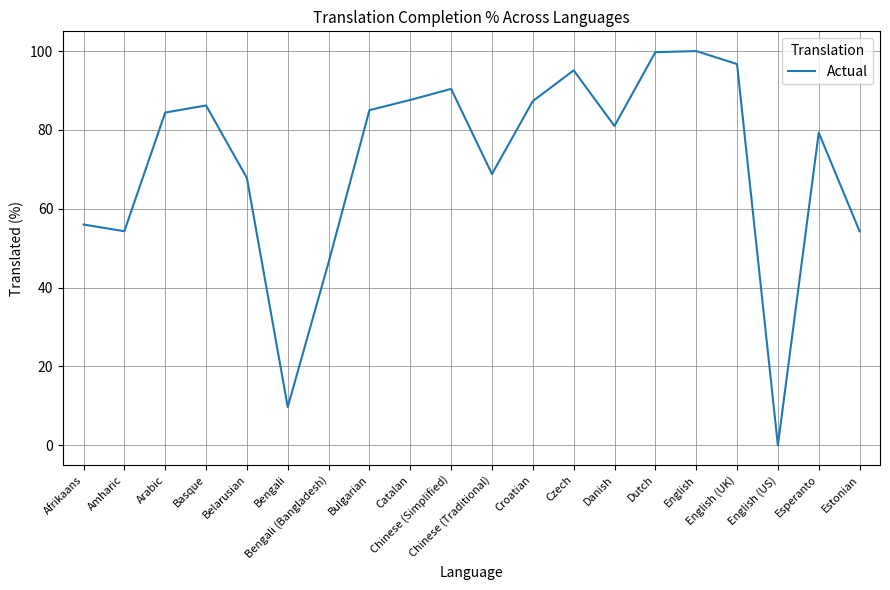

What is the maximum value shown in the chart?

100.0